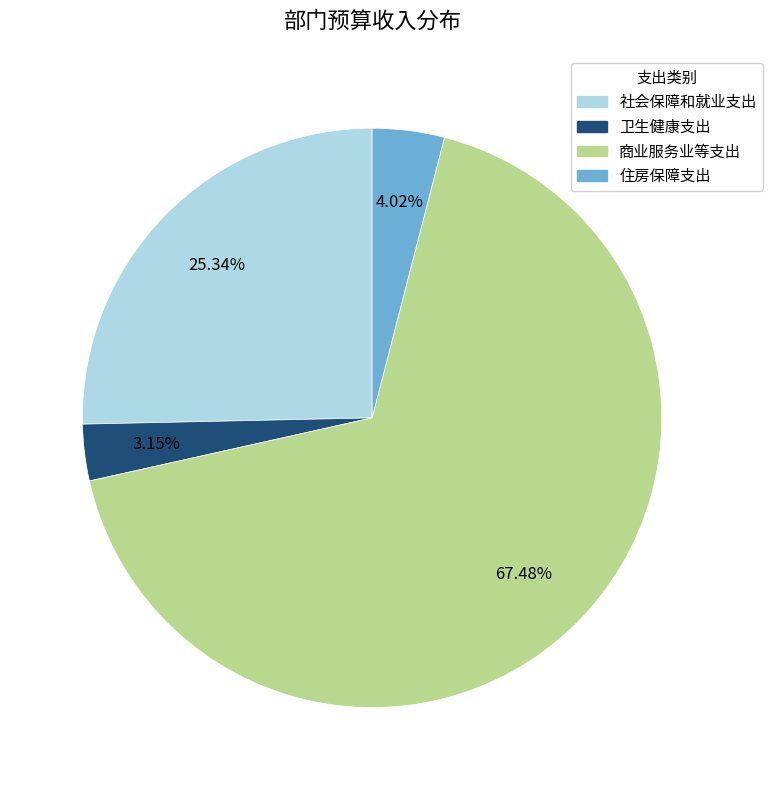

Combined, what portion of the pie is 住房保障支出 and 卫生健康支出?

7.2%